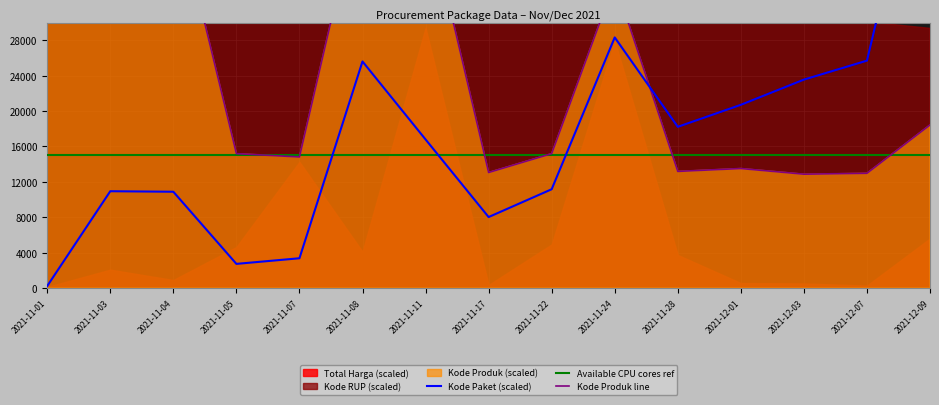

What value does the Available CPU cores ref series have at 2021-11-03?

15000.0